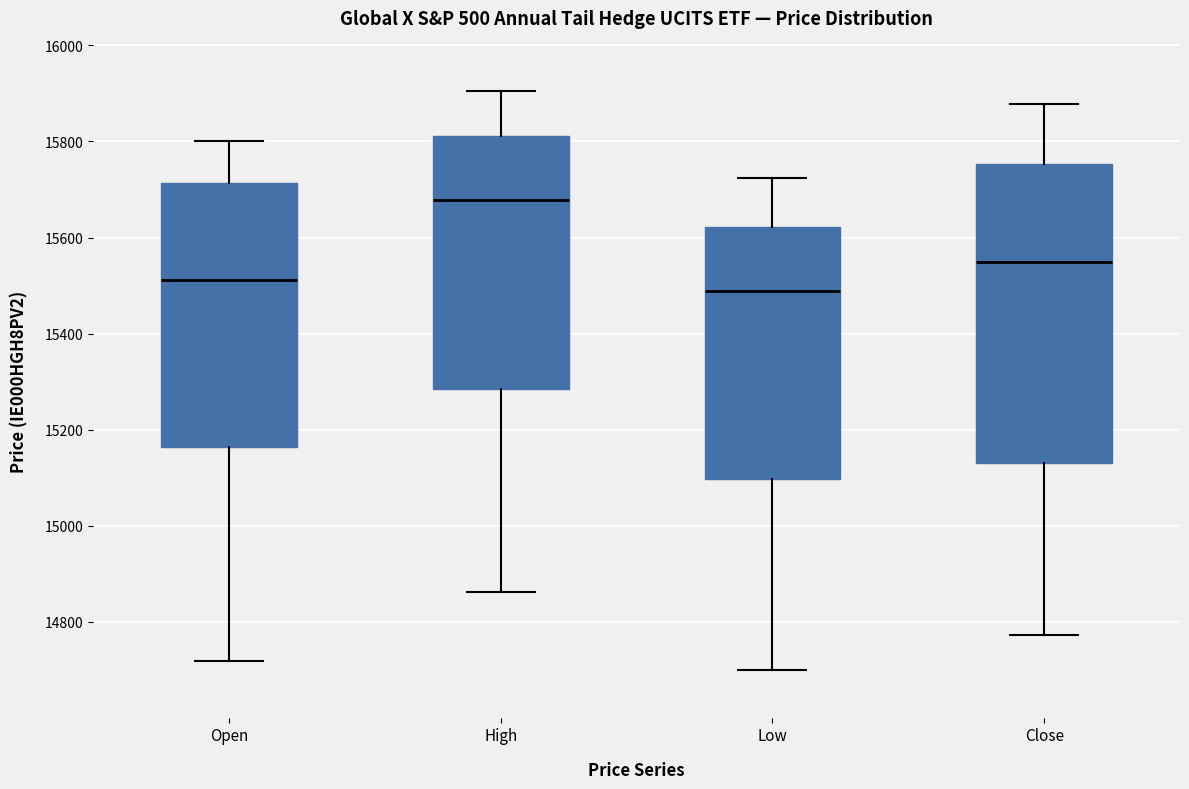

Reading left to right, transcribe this box plot: for each box, give where its median line is, the range the box spans, and where its two whiskers end, as read against the y-axis. The values are not printed on the chart, so give them approximately, as read against the axis.

Open: median 15520, box 15160 to 15720, whiskers 14720 to 15800
High: median 15680, box 15280 to 15820, whiskers 14860 to 15900
Low: median 15480, box 15100 to 15620, whiskers 14700 to 15720
Close: median 15540, box 15140 to 15760, whiskers 14780 to 15880